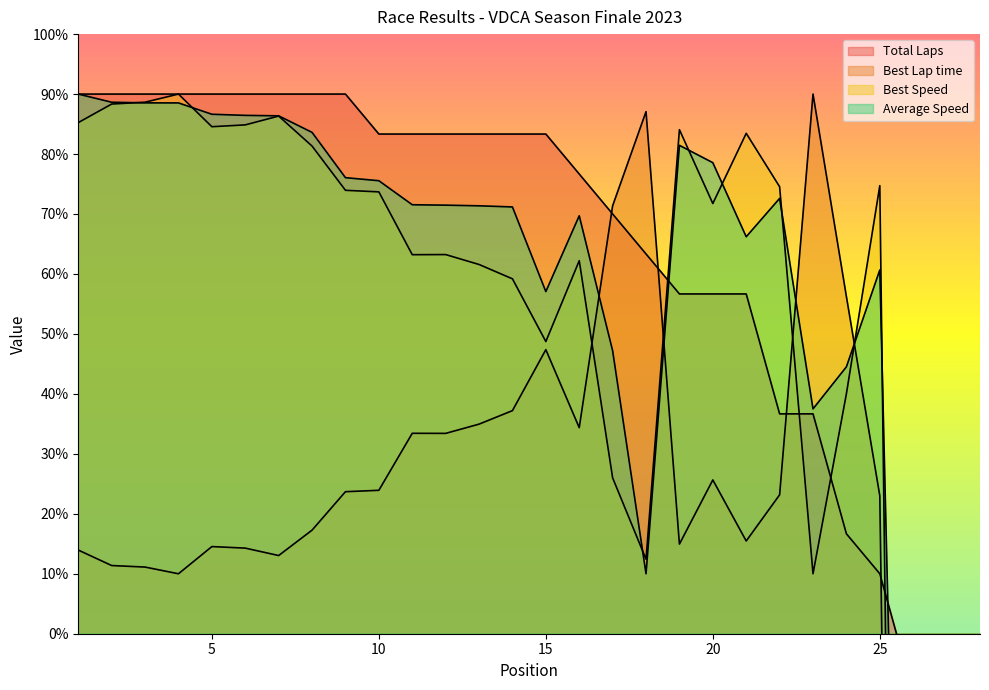

How many values in Total Laps are above zero?

25